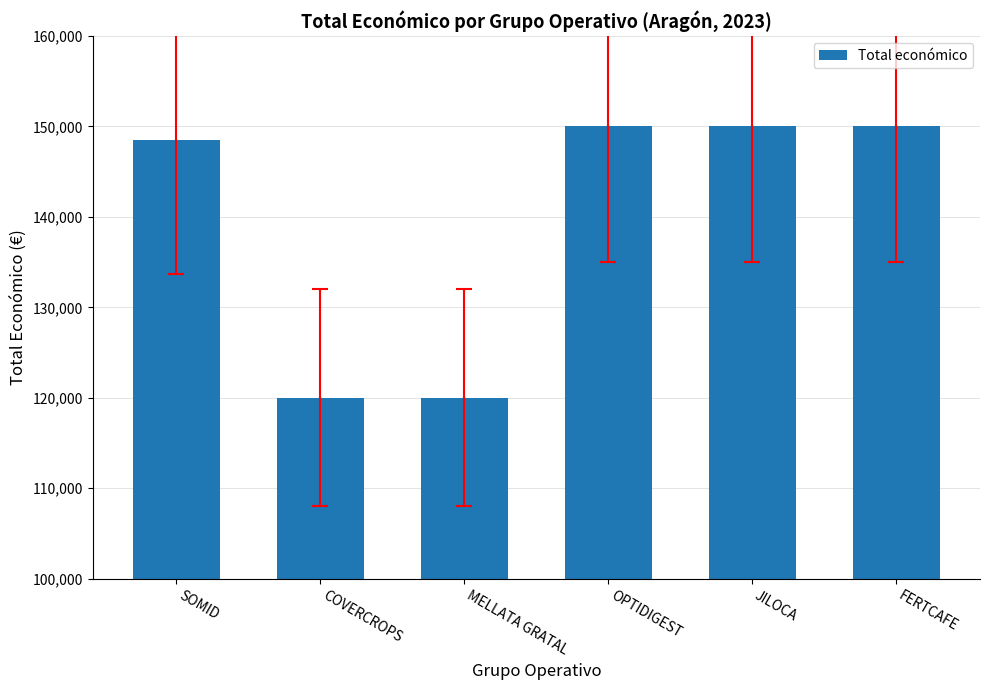

The value at COVERCROPS is 120000. True or false?

True